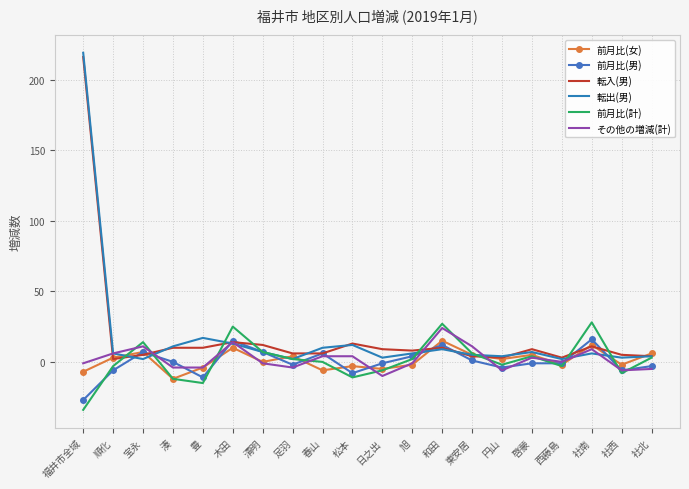

What is the lowest value of the 転出(男) series?

2